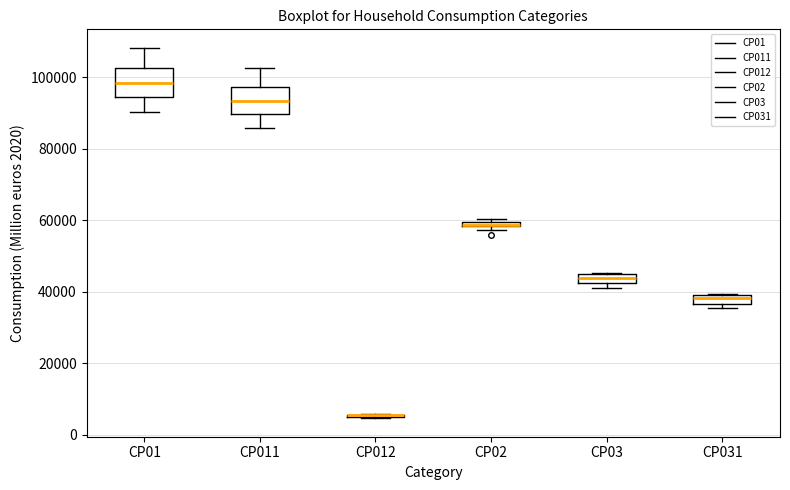

Where is the lower edge of the box for CP03 on the y-axis? The values are not printed on the chart, so give them approximately, as read against the axis.

42000